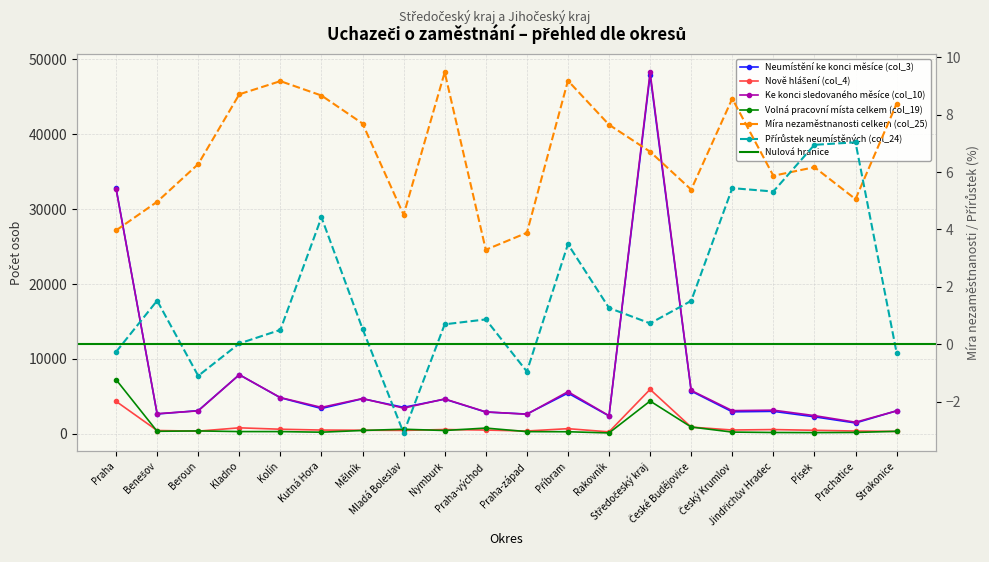

How many values in Přírůstek neumístěných (col_24) are below zero?

5